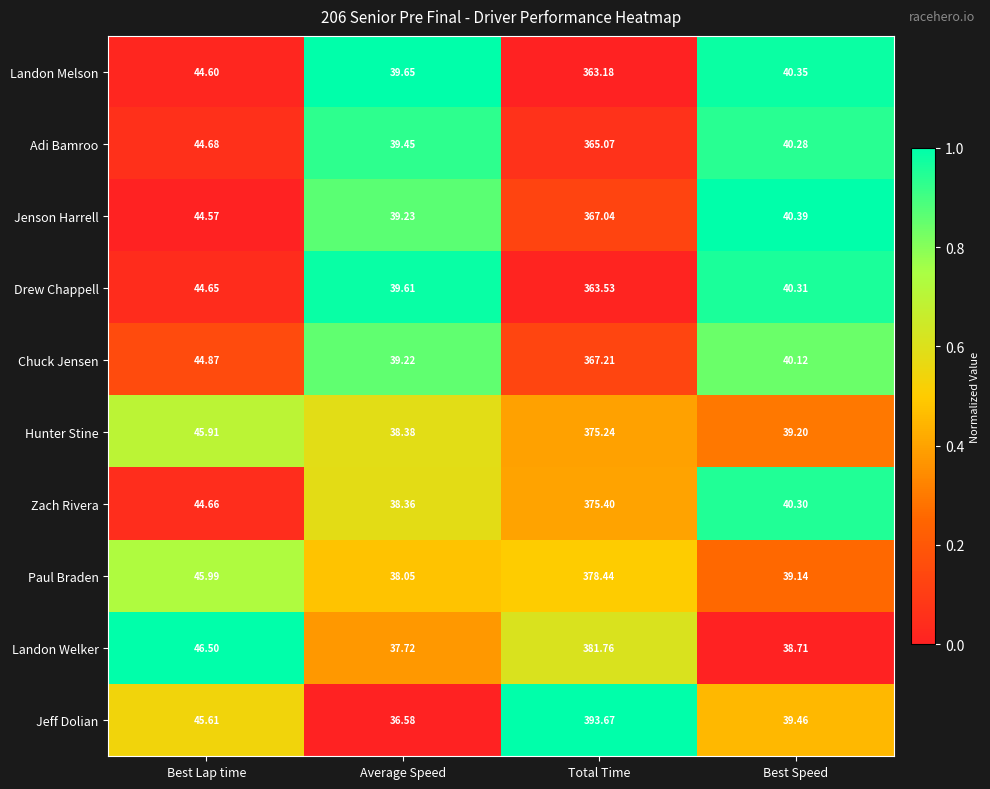

Where is Zach Rivera nearest to the value 206?

Best Lap time